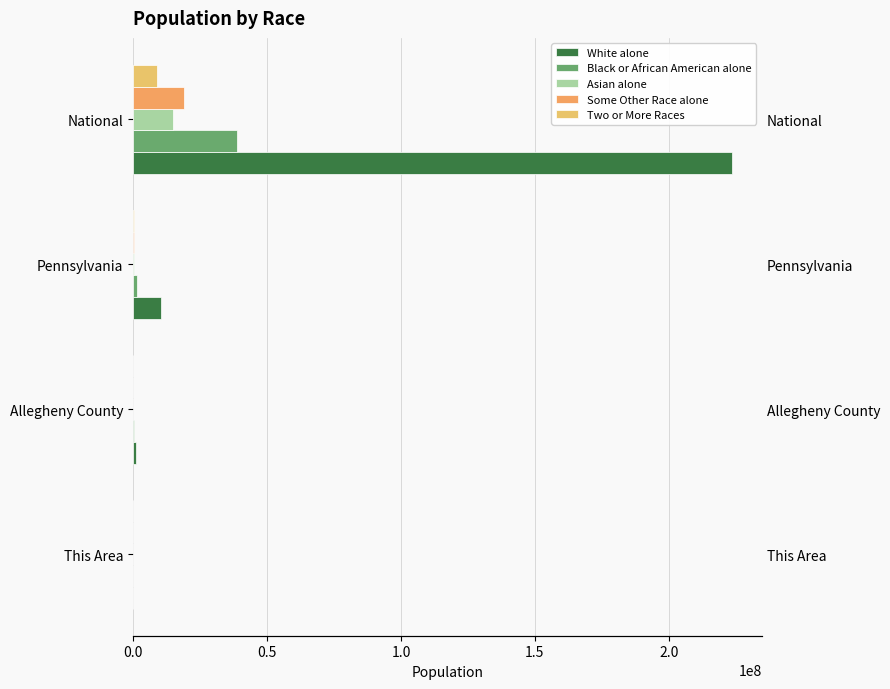

Reading right to left, list all the values displayed in this chart.

White alone: 223553265	10406288	997295	3514
Black or African American alone: 38929319	1377689	161861	119
Asian alone: 14674252	349088	34090	51
Some Other Race alone: 19107368	300983	5523	14
Two or More Races: 9009073	237835	22599	26